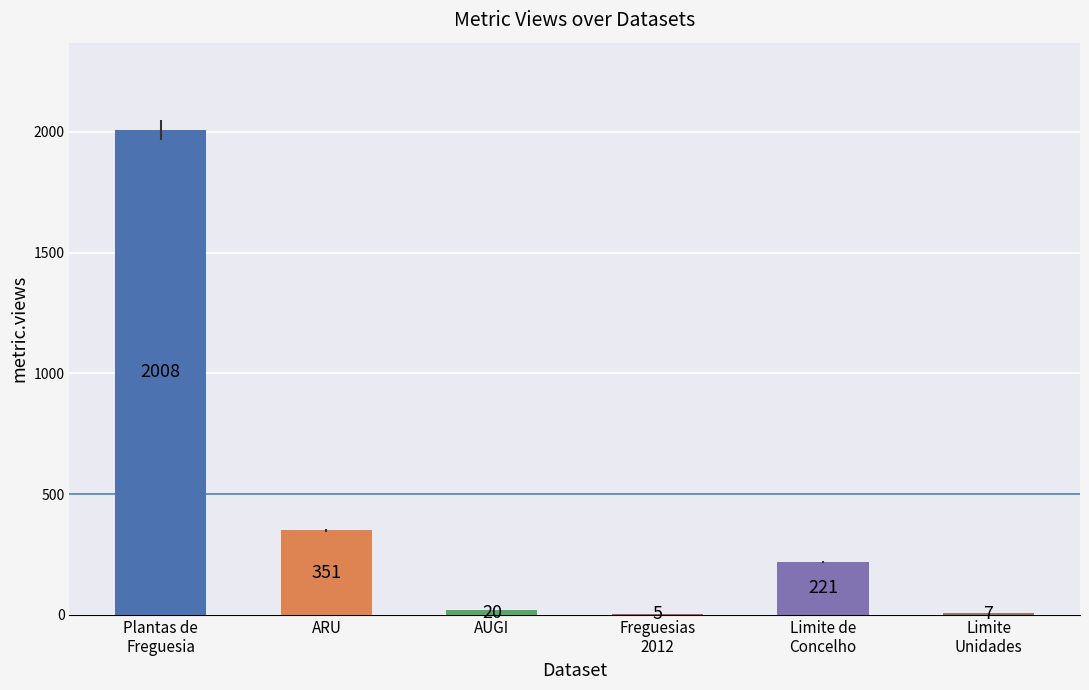

How many data points does each series have?

6